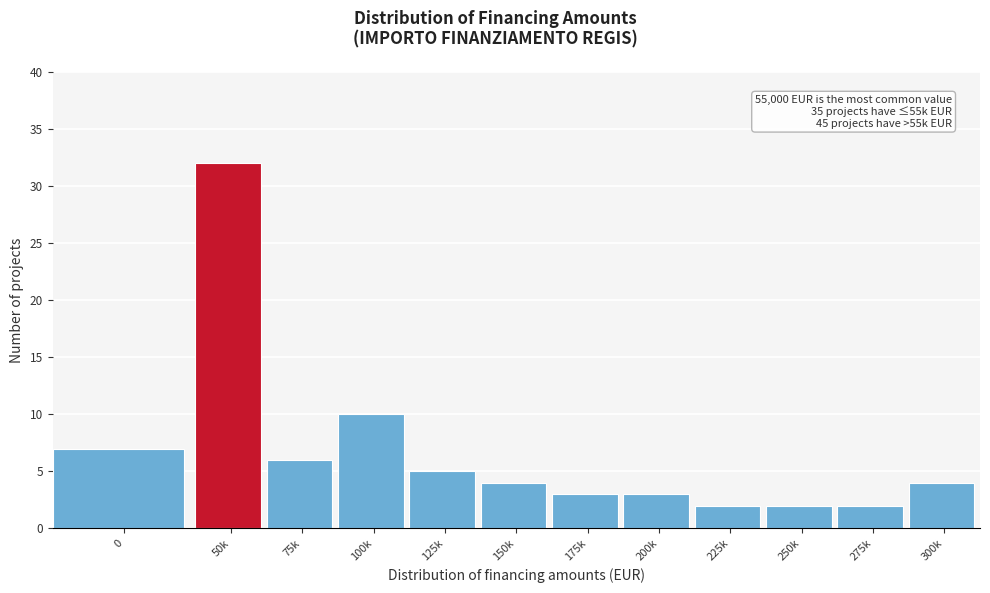

Reading left to right, what are all the values shown in this chart?

7	32	6	10	5	4	3	3	2	2	2	4